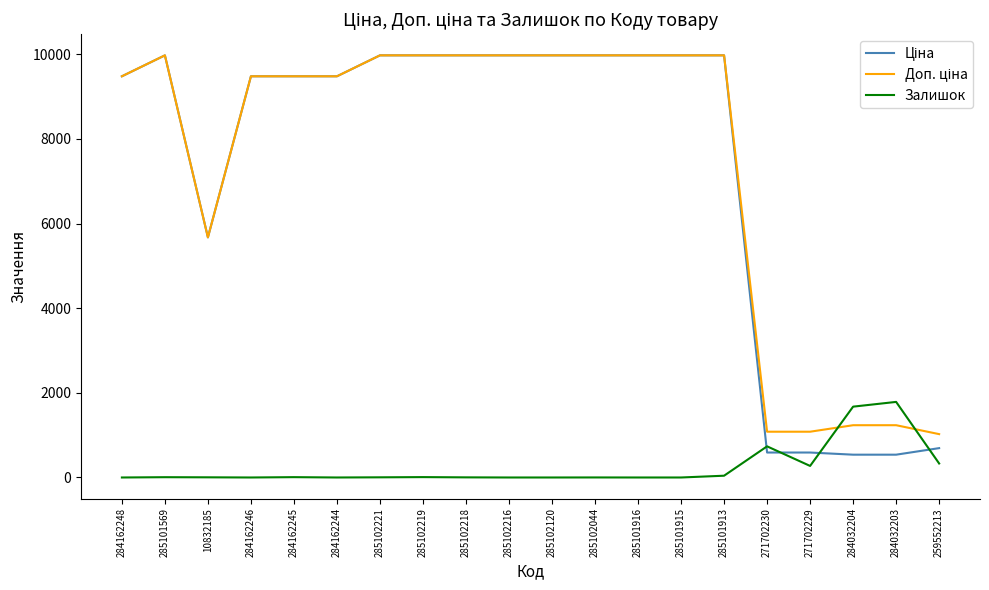

Where is Залишок nearest to the value 893?

271702230